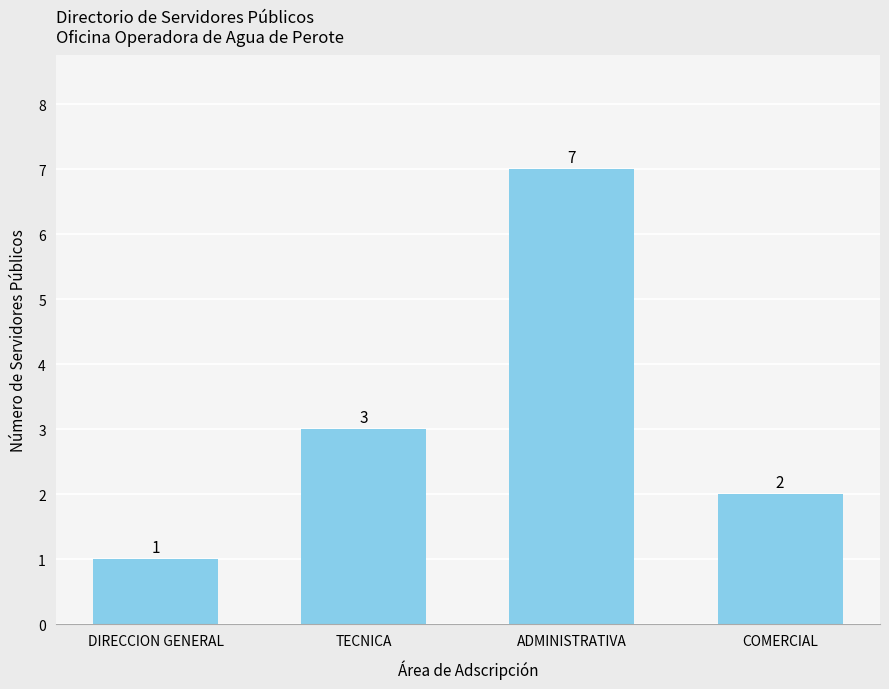

What is the value of the 1st bar from the left?

1